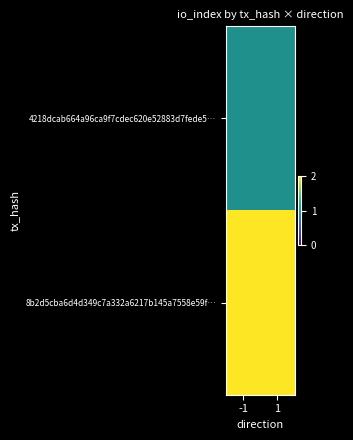

Reading right to left, what are all the values shown in this chart?

4218dcab664a96ca9f7cdec620e52883d7fede5…: 1=1	-1=1
8b2d5cba6d4d349c7a332a6217b145a7558e59f…: 1=2	-1=2